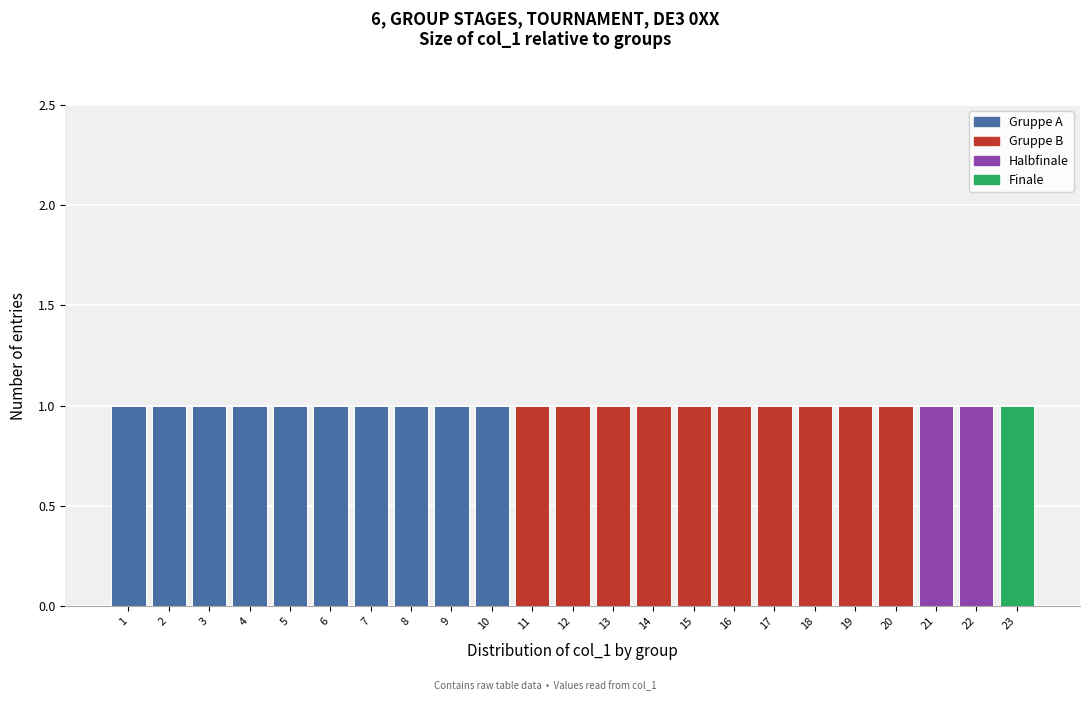

What is the height of the bar covering 16.5 to 17.5 on the x-axis? The values are not printed on the chart, so give them approximately, as read against the axis.

1